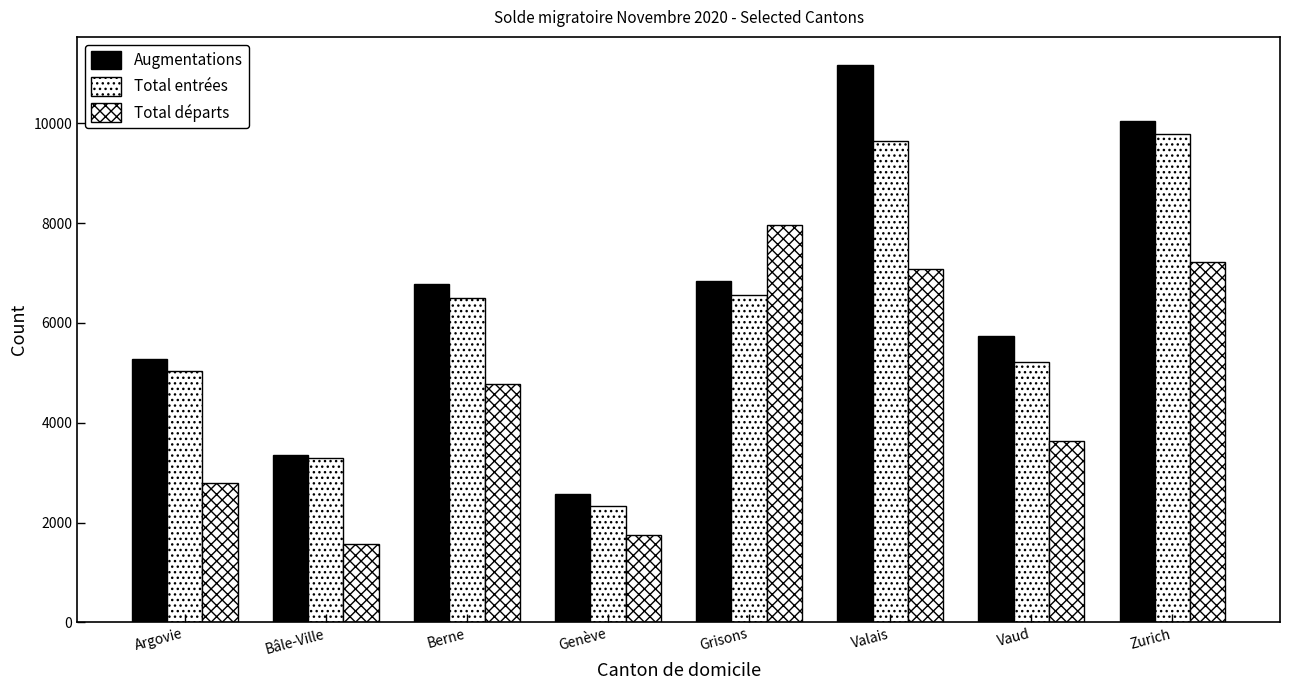

How many distinct data groups are displayed?

3